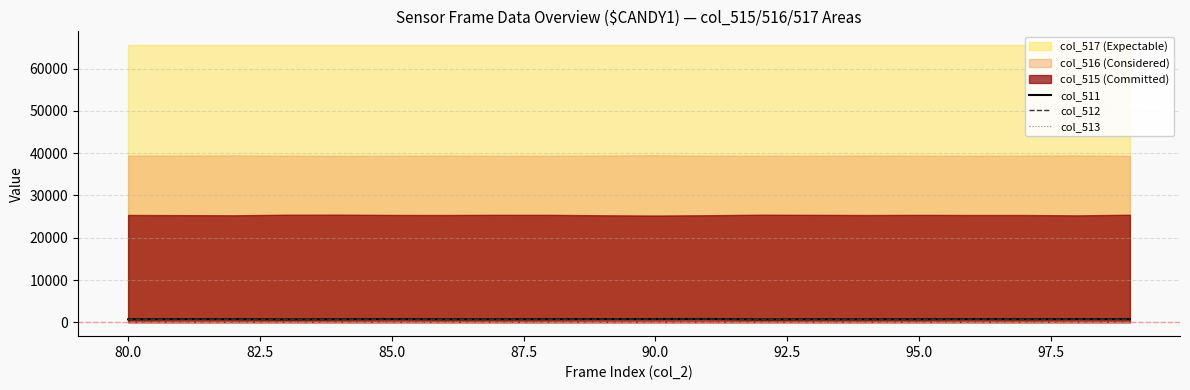

The col_512 series shows 774 at 90.0. True or false?

True